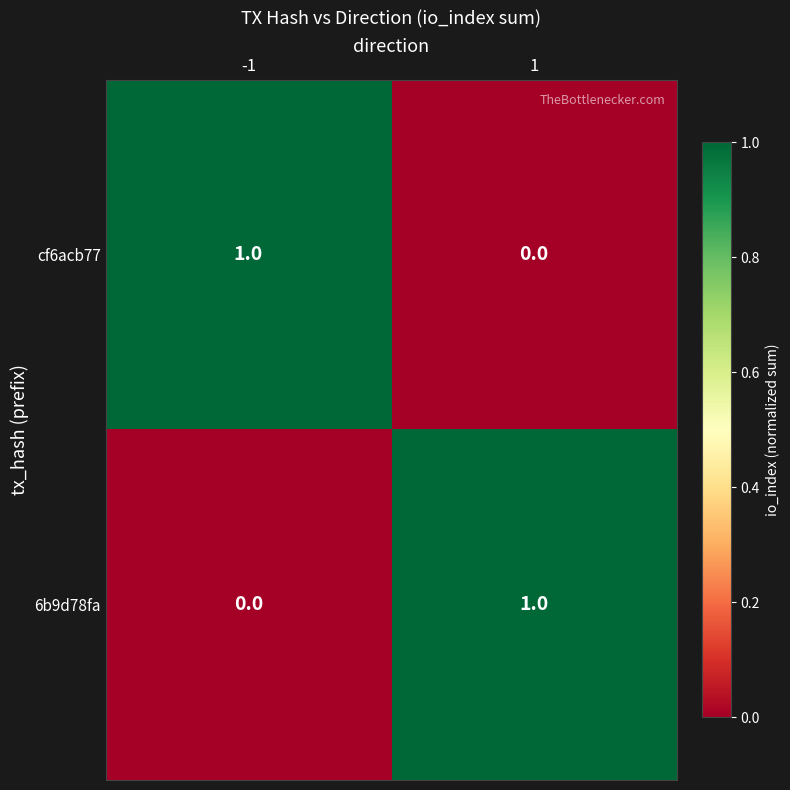

Rank the series at -1 from highest to lowest value.

cf6acb77, 6b9d78fa